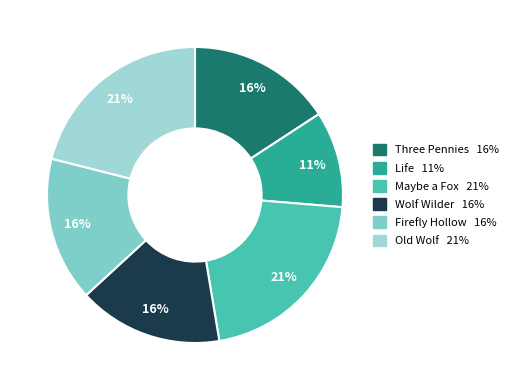

True or false: Firefly Hollow accounts for 25% of the total.

False